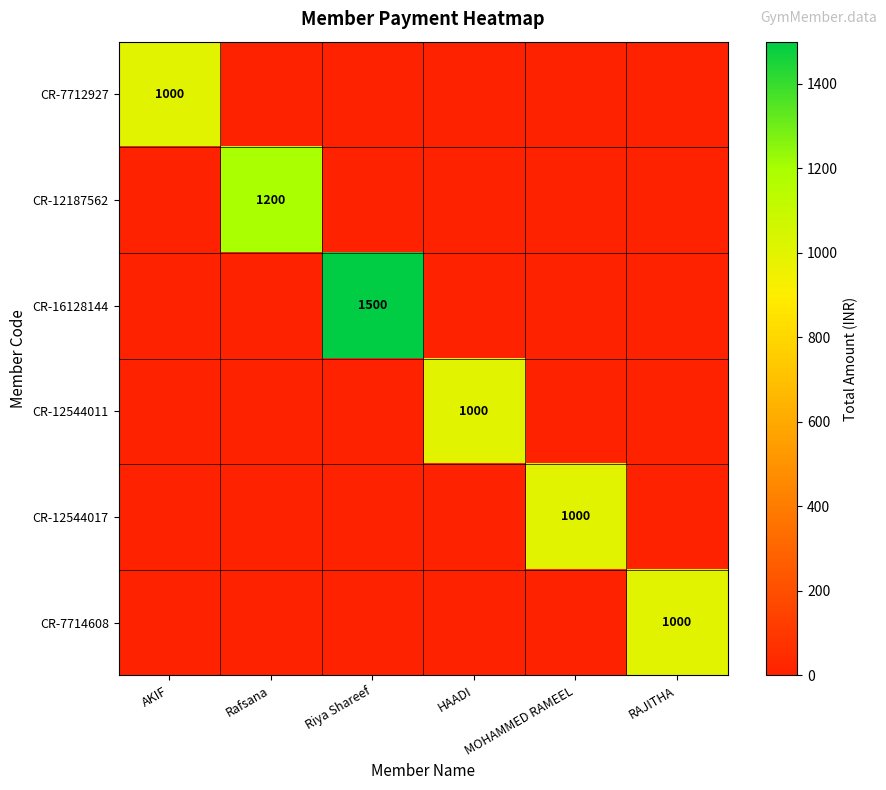

Is it true that CR-12544011 equals 1546 at HAADI?

False